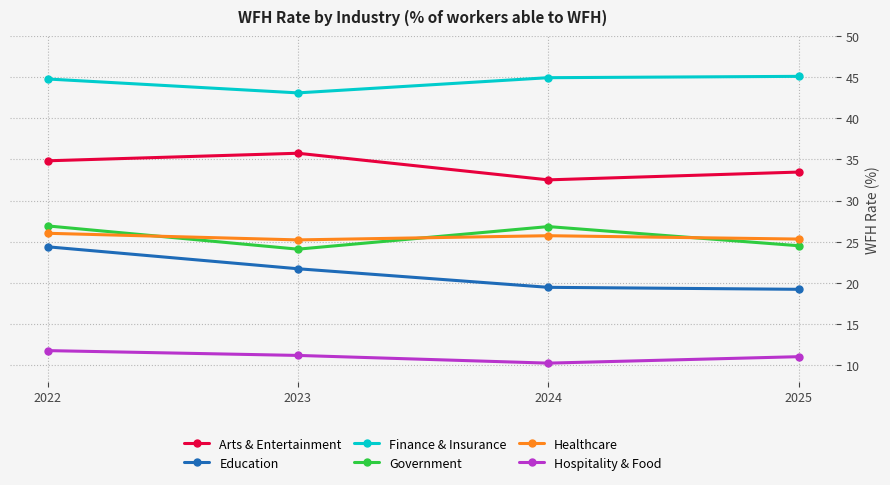

Rank the series by their maximum value, from highest to lowest.

Finance & Insurance, Arts & Entertainment, Government, Healthcare, Education, Hospitality & Food